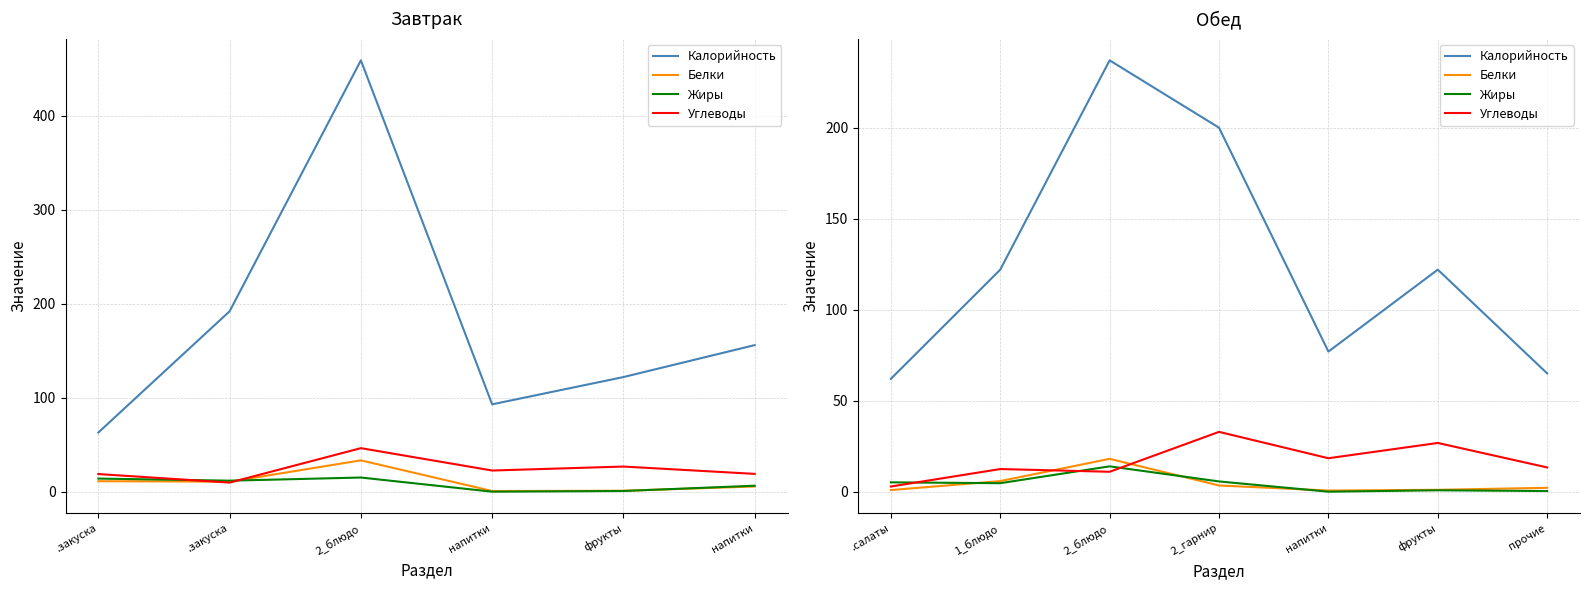

Is the value of Калорийность at 1_блюдо greater than the value of Белки at .салаты?

Yes